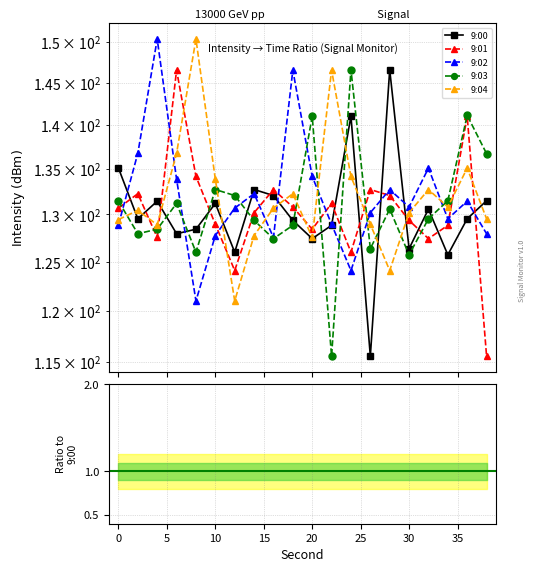

What is the difference between the maximum and minimum values in the 9:02 series?

0.3